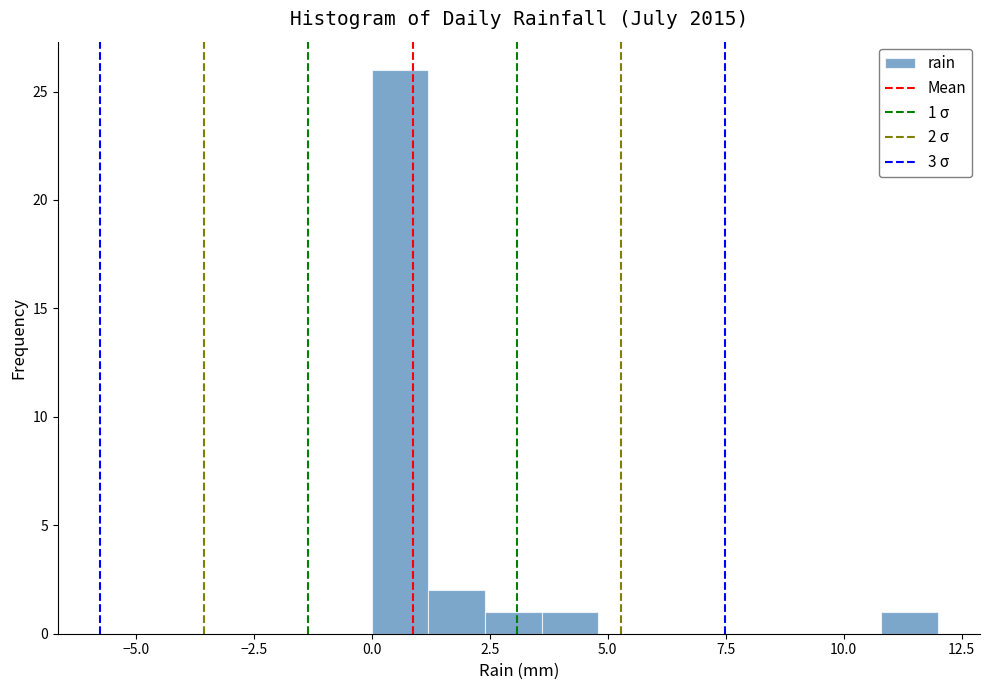

Around what value on the x-axis is the tallest bar? Give the approximate position of its centre, as read against the axis.

0.5